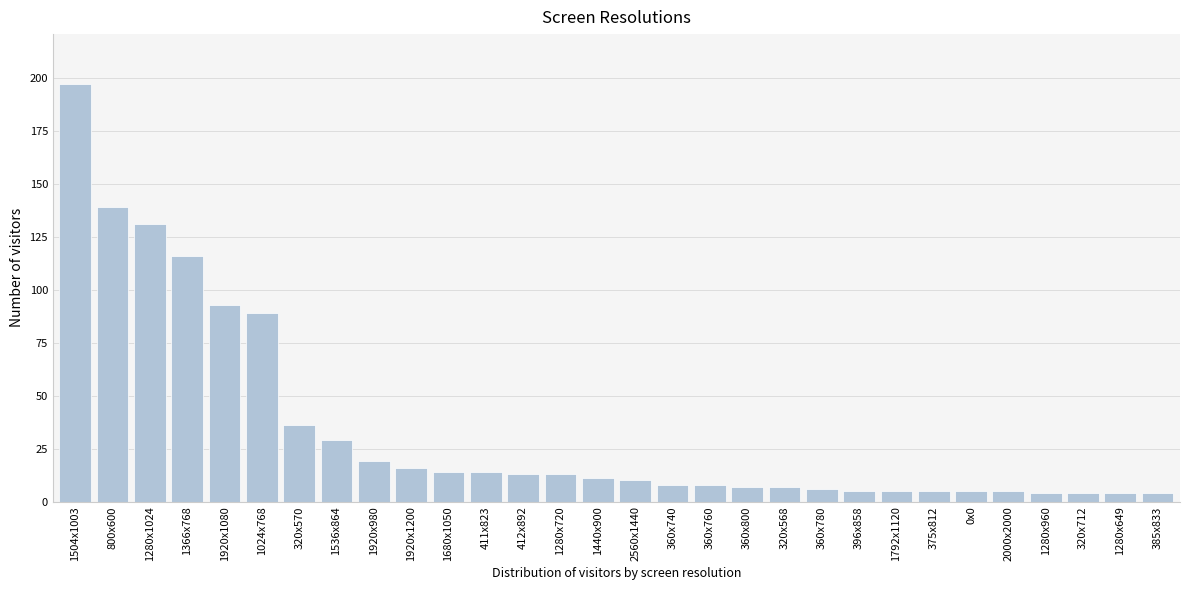

Reading left to right, transcribe all the data shown in this chart.

197	139	131	116	93	89	36	29	19	16	14	14	13	13	11	10	8	8	7	7	6	5	5	5	5	5	4	4	4	4